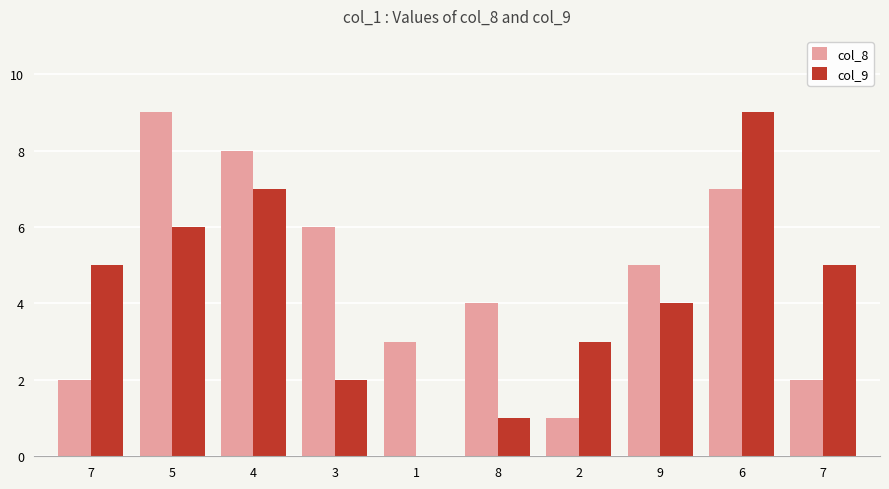

How many values in col_9 are above zero?

9